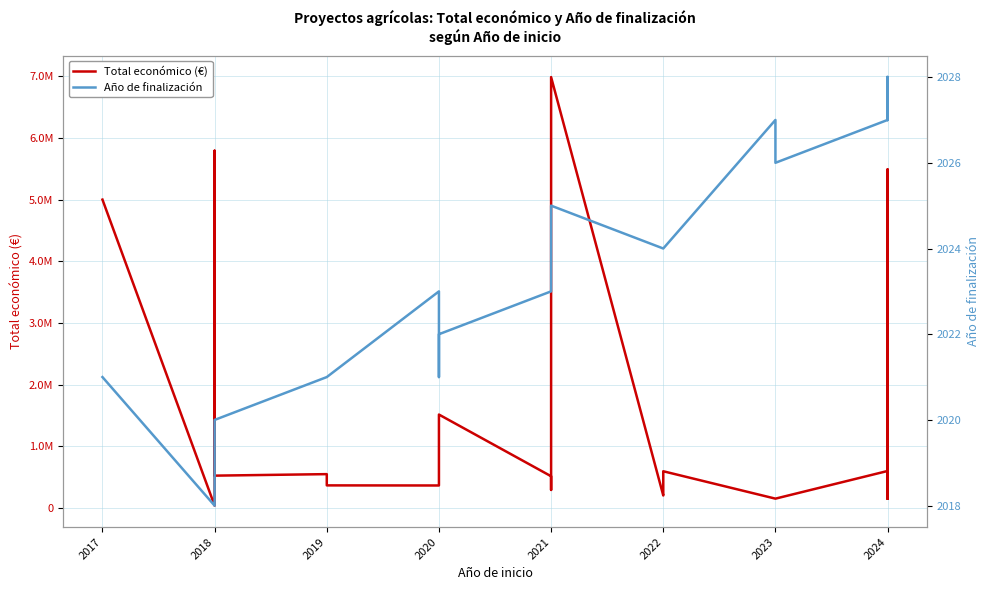

List the series in order of their peak value, highest first.

Total económico (€), Año de finalización